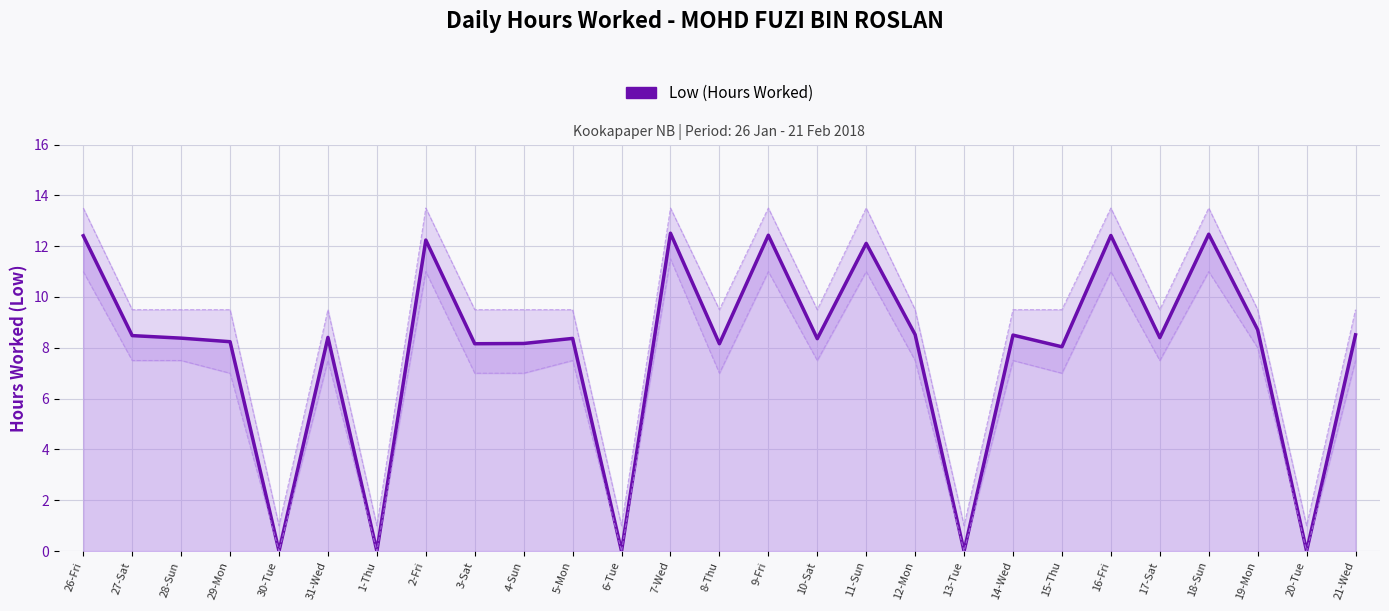

What is the sum of the values at 8-Thu and 2-Fri?

20.4